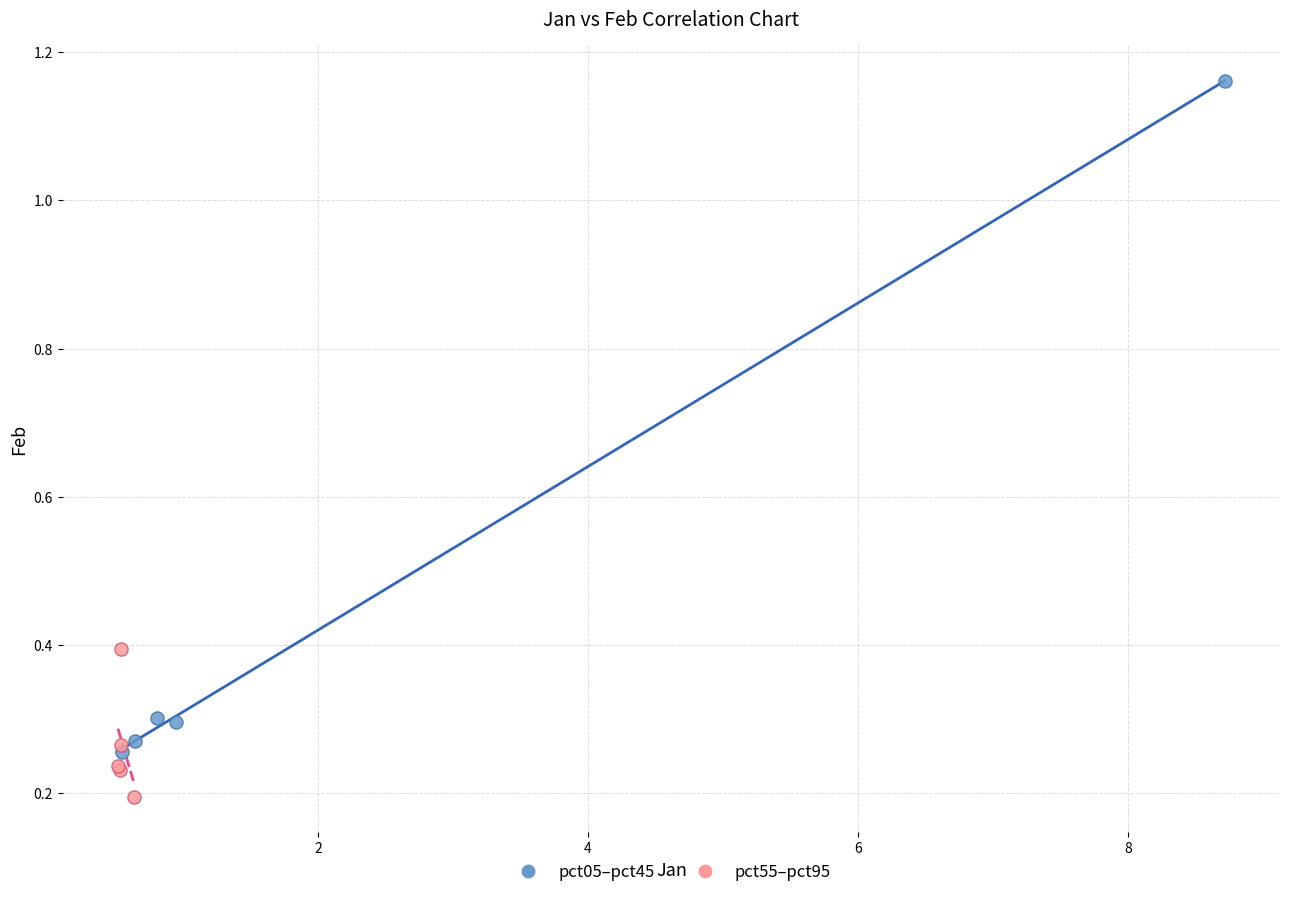

What are all the series names shown in the legend?

pct05–pct45, pct55–pct95